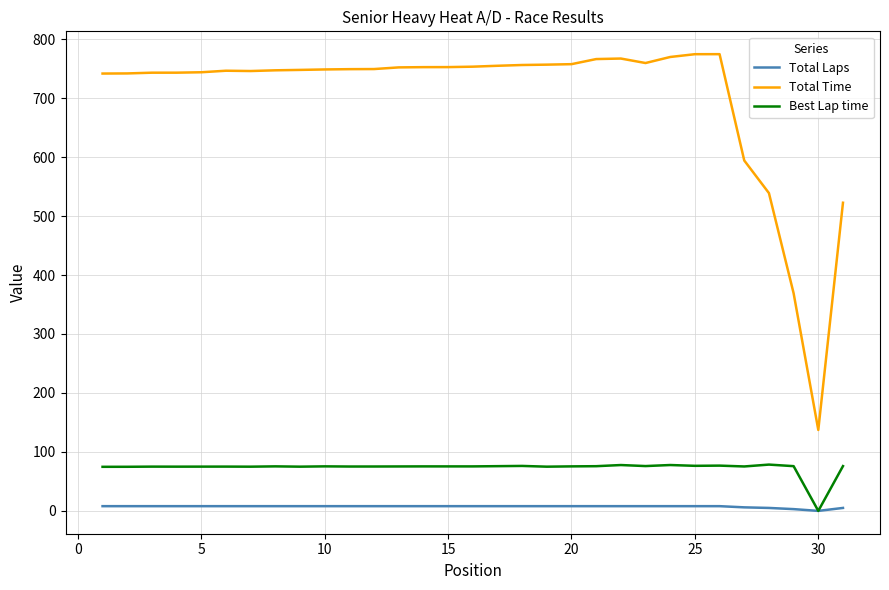

True or false: Best Lap time and Total Time intersect in this chart.

False